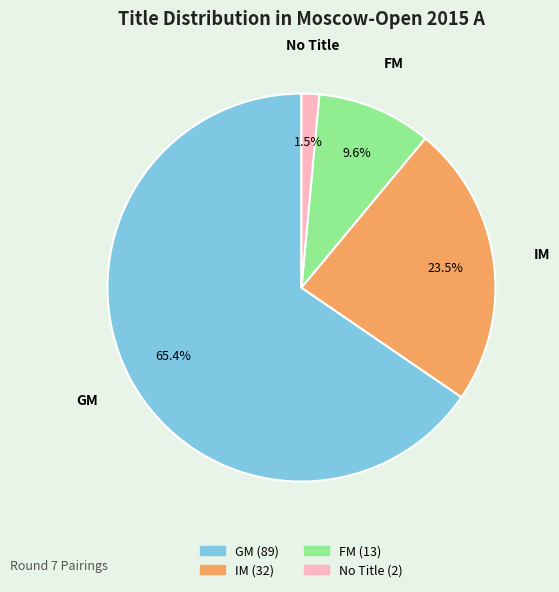

Does any single category account for the majority?

Yes